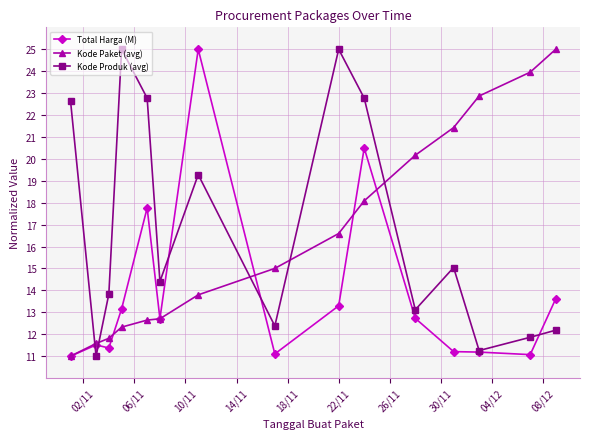

Which series ends up on top after the final intersection of Kode Produk (avg) and Kode Paket (avg)?

Kode Paket (avg)